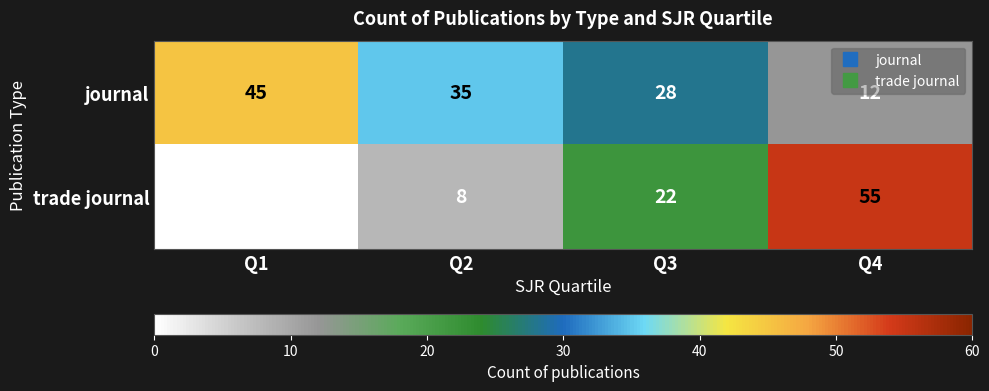

The value of trade journal at Q3 is 38. True or false?

False